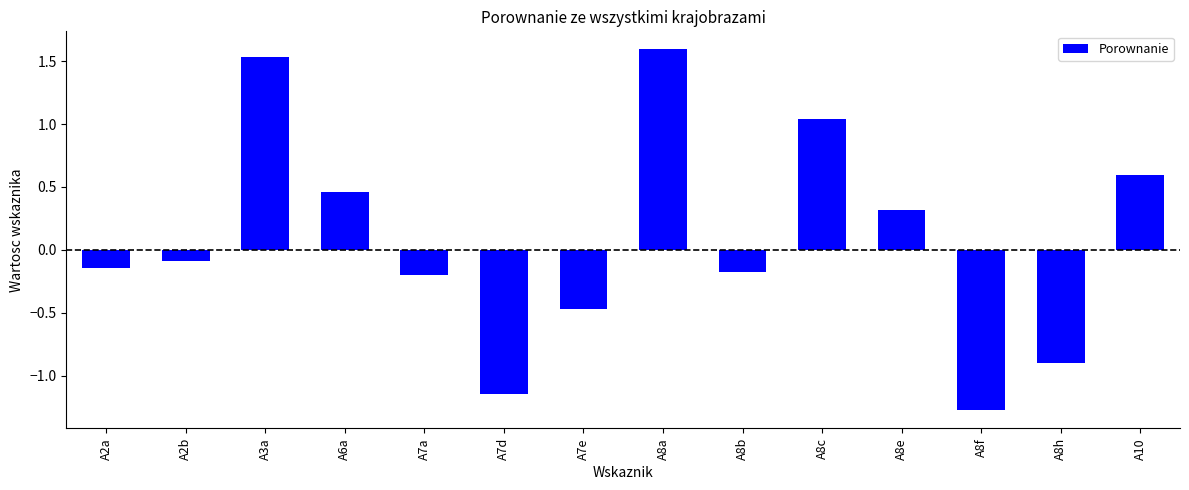

What is the change in value from A2a to A2b?

+0.1